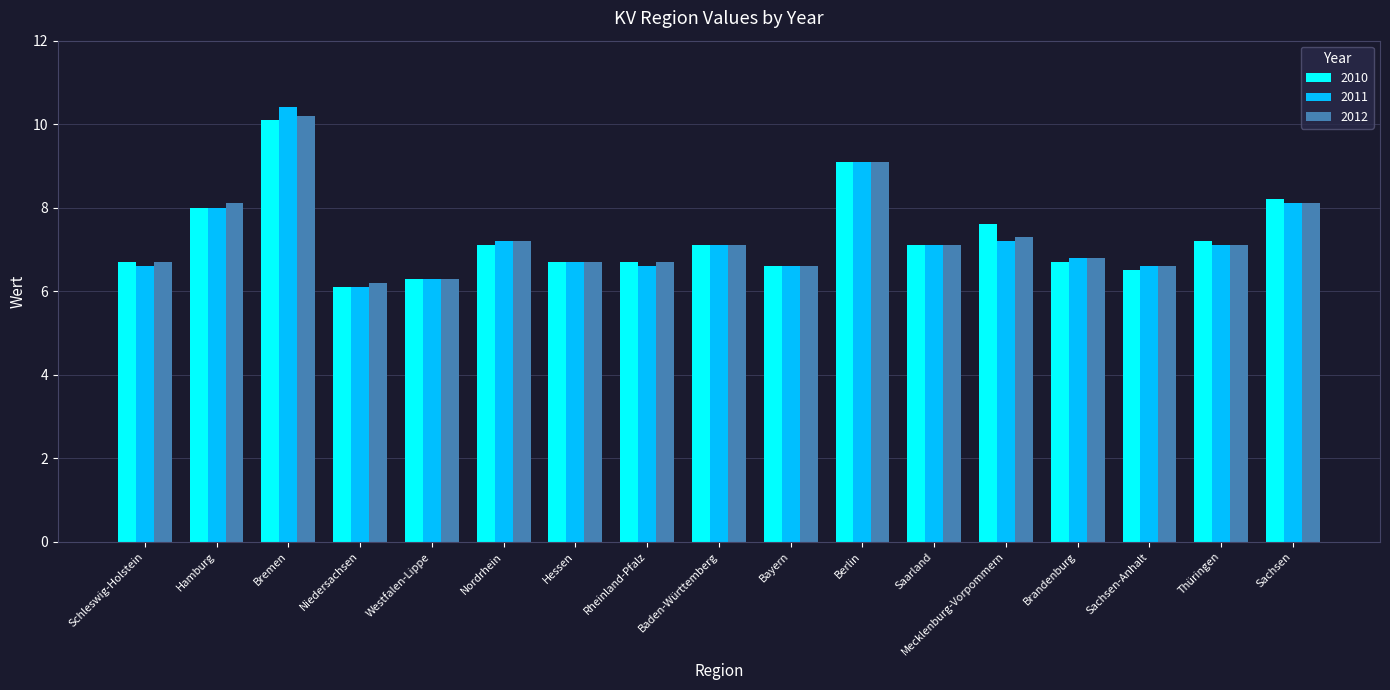

Reading right to left, what are all the values shown in this chart?

2010: Sachsen=8.2	Thüringen=7.2	Sachsen-Anhalt=6.5	Brandenburg=6.7	Mecklenburg-Vorpommern=7.6	Saarland=7.1	Berlin=9.1	Bayern=6.6	Baden-Württemberg=7.1	Rheinland-Pfalz=6.7	Hessen=6.7	Nordrhein=7.1	Westfalen-Lippe=6.3	Niedersachsen=6.1	Bremen=10.1	Hamburg=8.0	Schleswig-Holstein=6.7
2011: Sachsen=8.1	Thüringen=7.1	Sachsen-Anhalt=6.6	Brandenburg=6.8	Mecklenburg-Vorpommern=7.2	Saarland=7.1	Berlin=9.1	Bayern=6.6	Baden-Württemberg=7.1	Rheinland-Pfalz=6.6	Hessen=6.7	Nordrhein=7.2	Westfalen-Lippe=6.3	Niedersachsen=6.1	Bremen=10.4	Hamburg=8.0	Schleswig-Holstein=6.6
2012: Sachsen=8.1	Thüringen=7.1	Sachsen-Anhalt=6.6	Brandenburg=6.8	Mecklenburg-Vorpommern=7.3	Saarland=7.1	Berlin=9.1	Bayern=6.6	Baden-Württemberg=7.1	Rheinland-Pfalz=6.7	Hessen=6.7	Nordrhein=7.2	Westfalen-Lippe=6.3	Niedersachsen=6.2	Bremen=10.2	Hamburg=8.1	Schleswig-Holstein=6.7